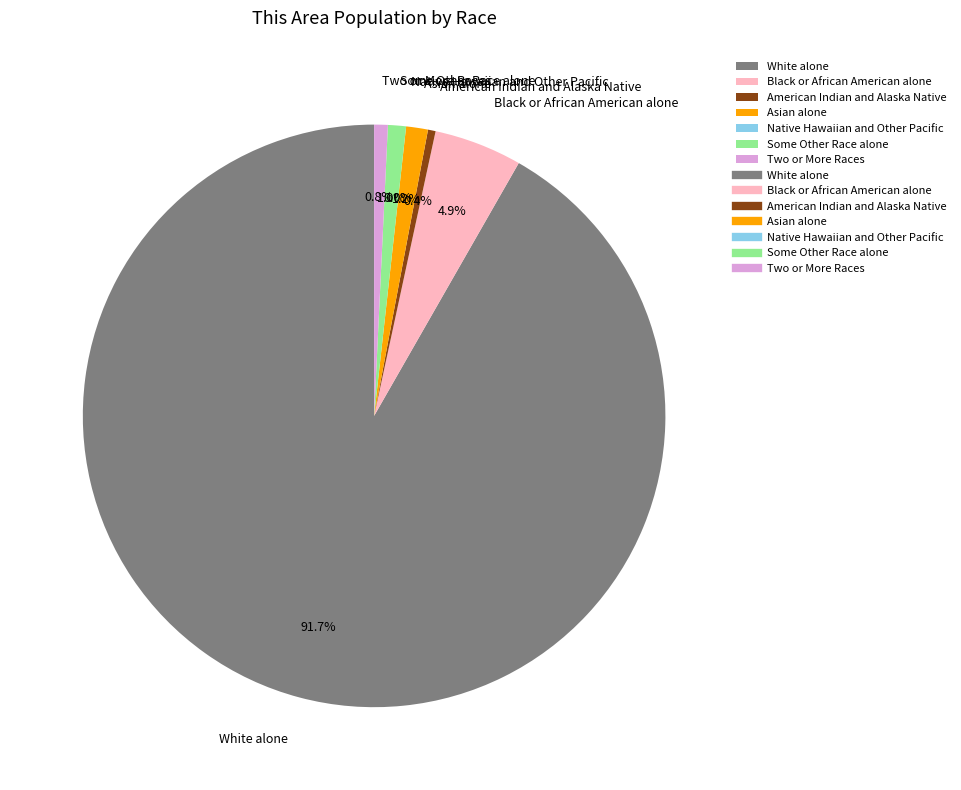

What percentage is the Two or More Races slice, to the nearest percent?

1%